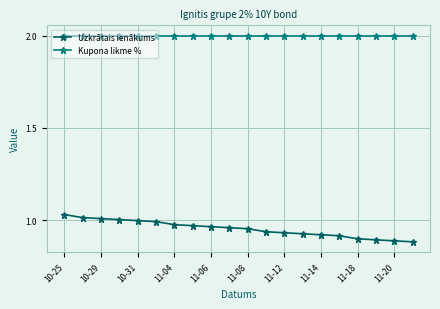

What is the sum of all Kupona likme % values?

40.0